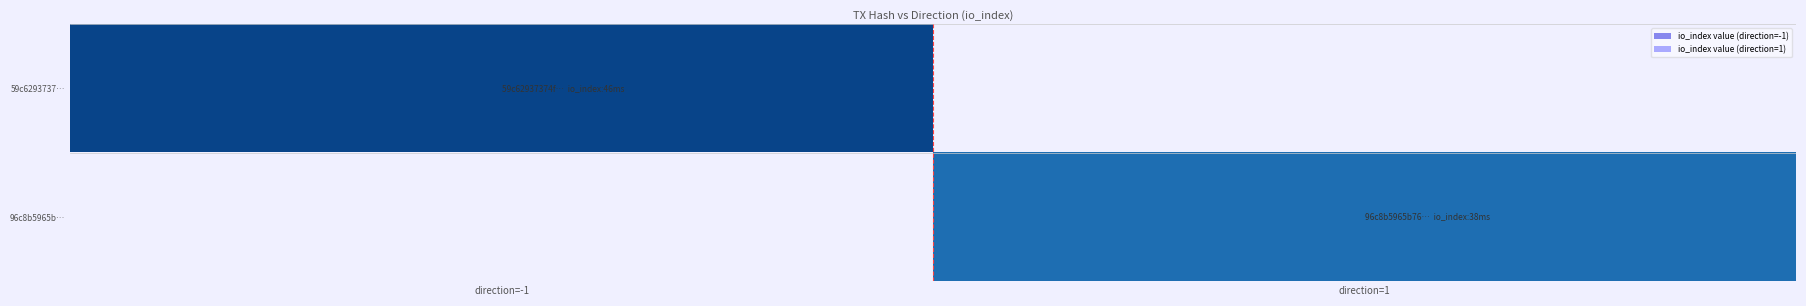

Reading left to right, extract all data points from this chart.

59c6293737…: direction=-1=46	direction=1=0
96c8b5965b…: direction=-1=0	direction=1=38